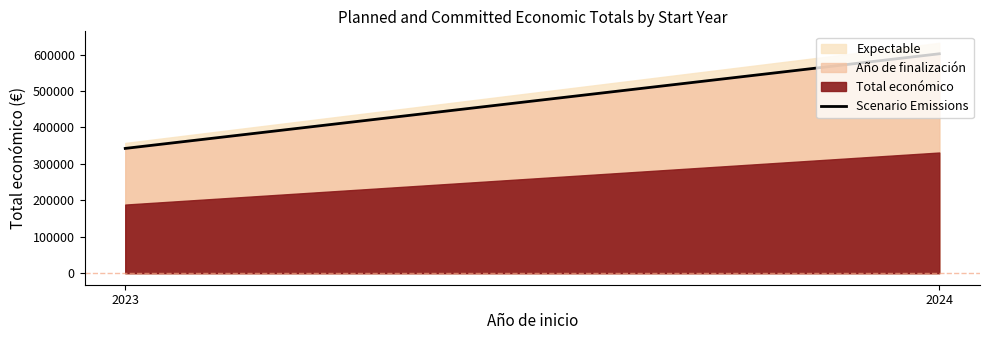

Approximately how many times larger is the value at 2023 compared to 2024?

0.6